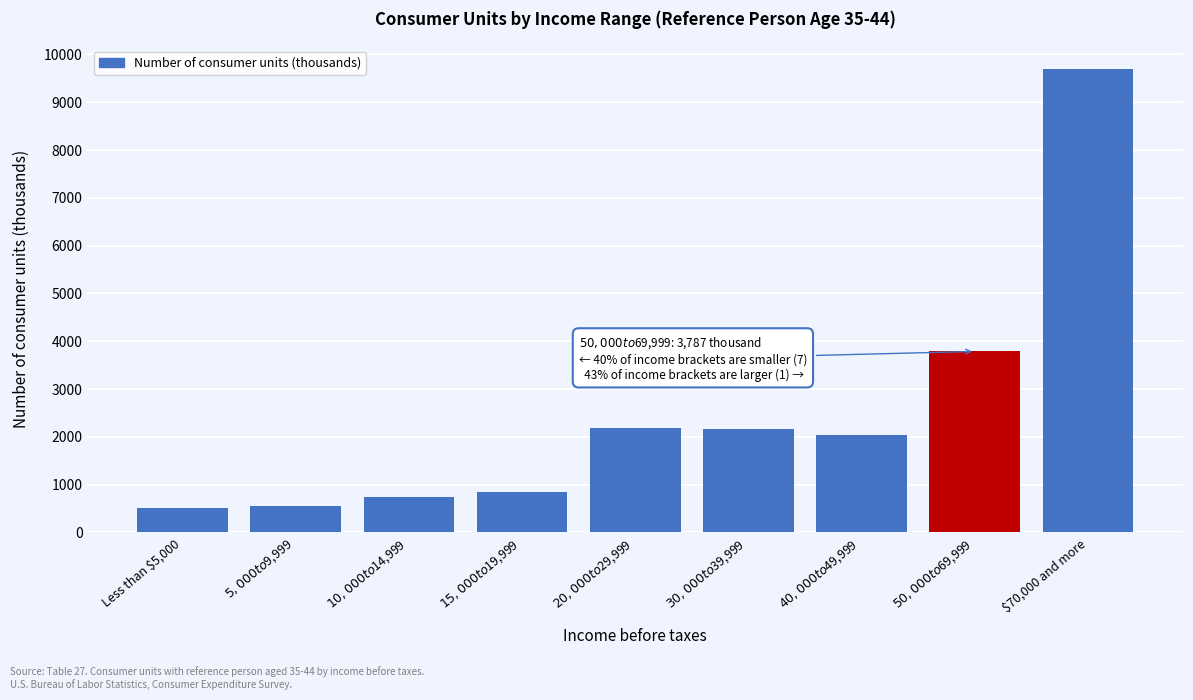

What is the average value?

2502